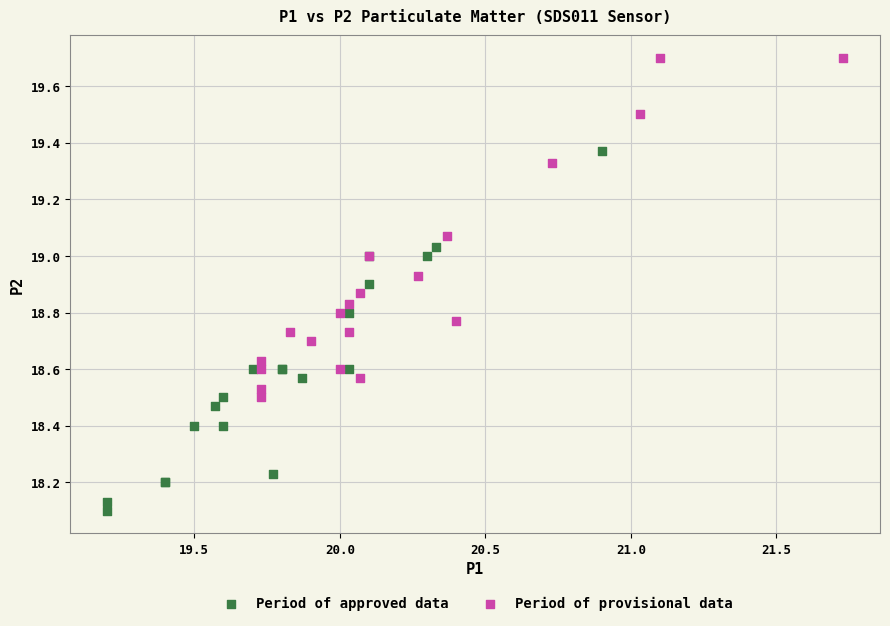

Which series contains the highest Y value?

Period of provisional data